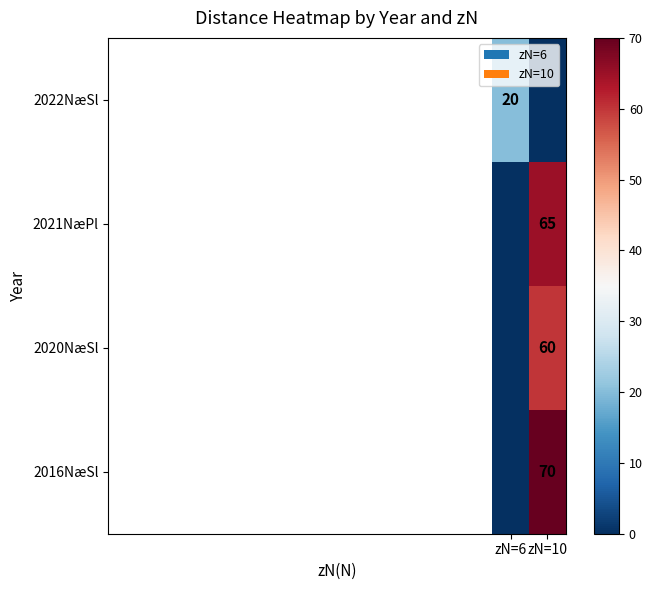

Is the value of 2022NæSl at zN=6 greater than the value of 2016NæSl at zN=10?

No